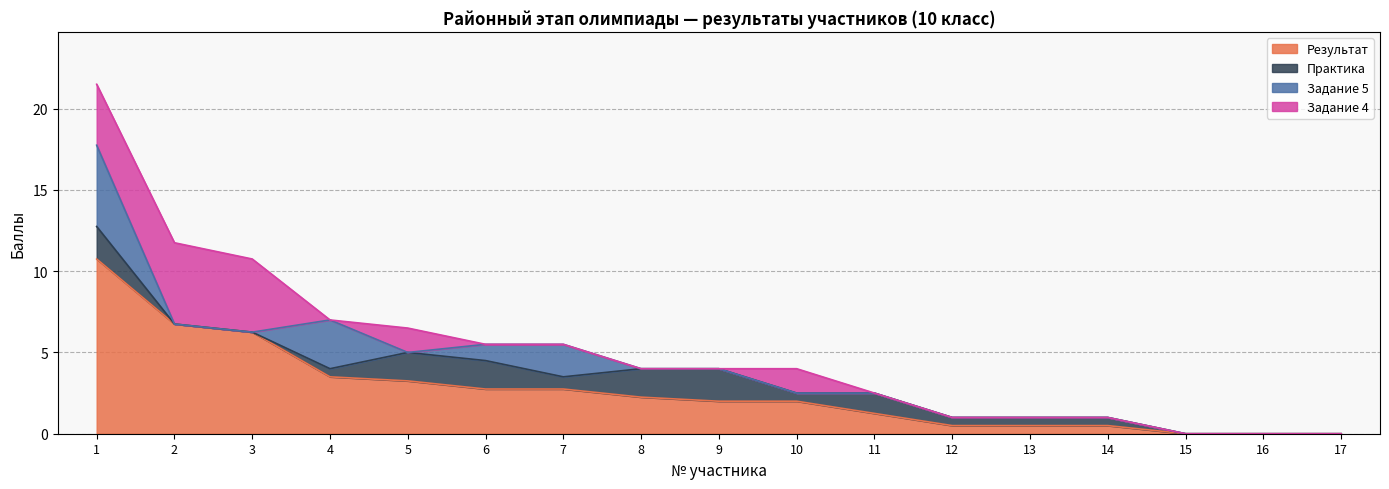

True or false: Практика has a value of 0.9 at 10.

False